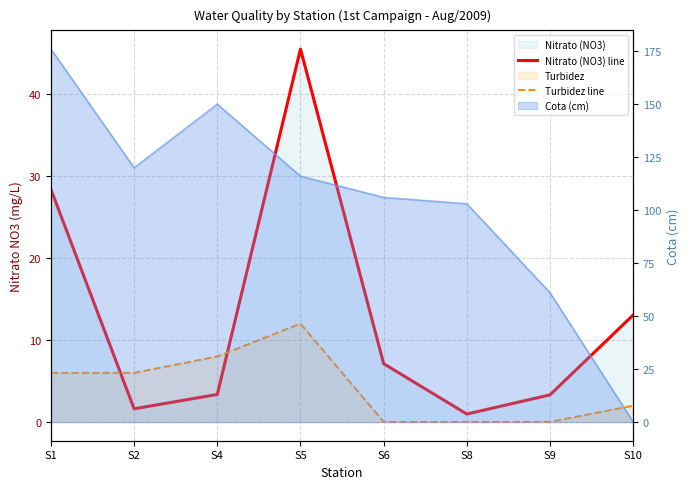

Reading right to left, what are all the values shown in this chart?

Nitrato (NO3) line: 13.1	3.3	1.0	7.1	45.5	3.4	1.6	28.4
Turbidez line: 2.0	0.0	0.0	0.0	12.0	8.0	6.0	6.0